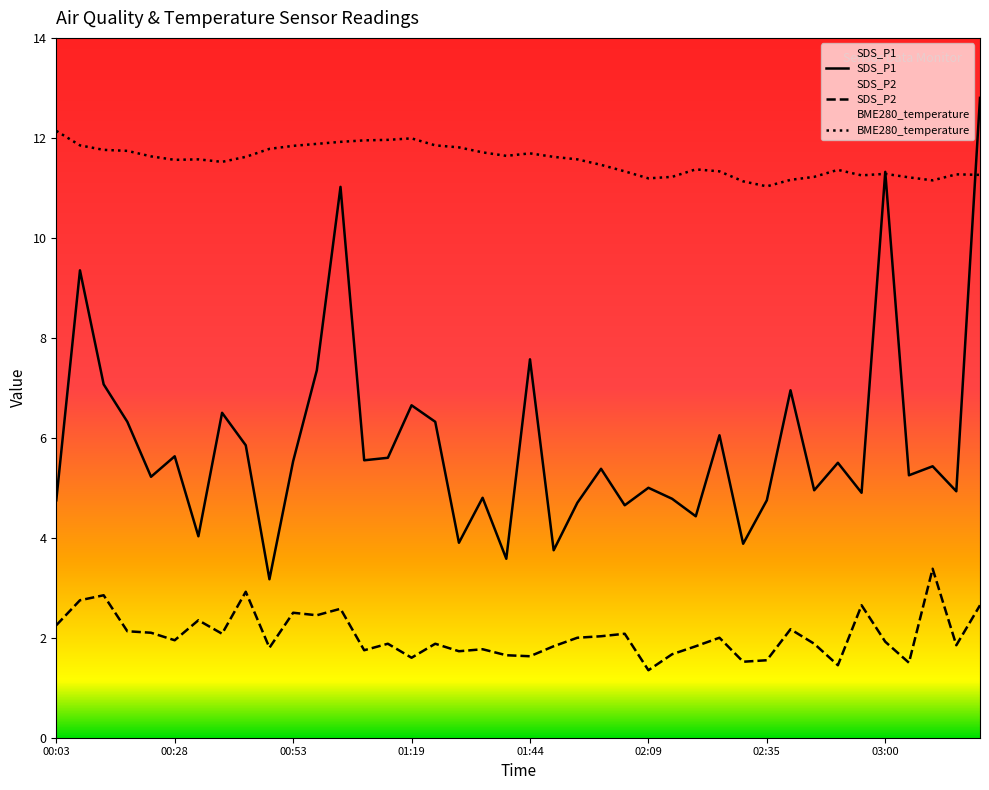

What is the total value across all series at 03:20?

26.7